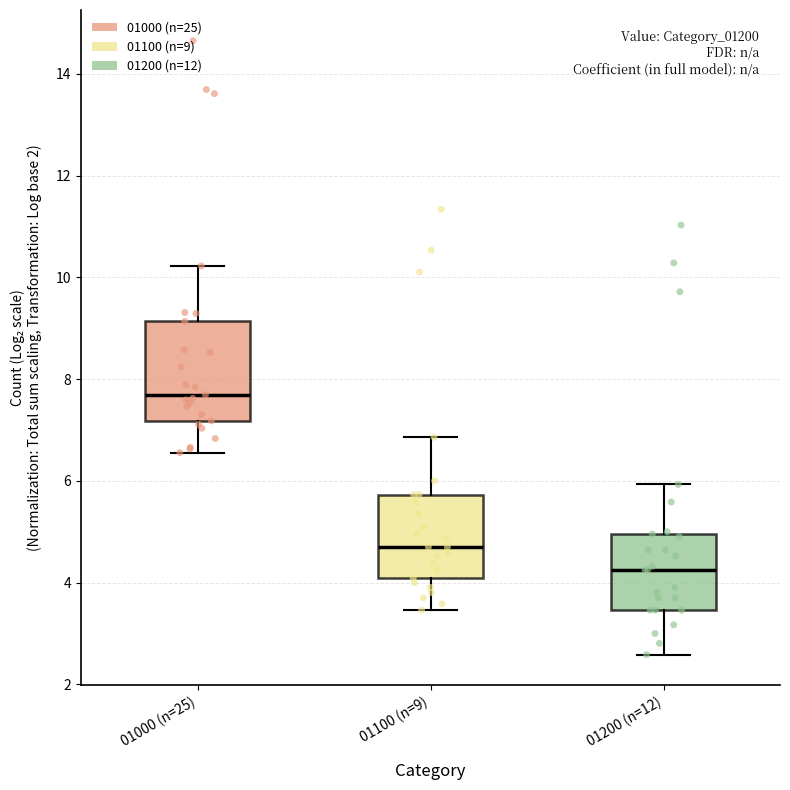

Which box is the tallest, from its lower edge to its upper edge?

01000 (n=25)